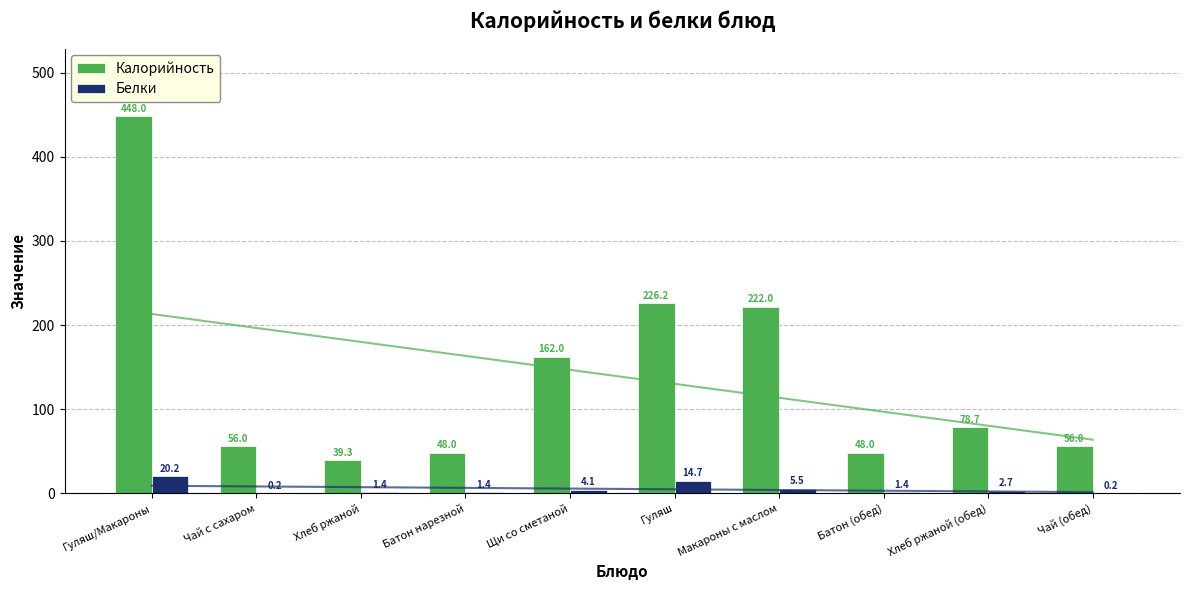

Rank the series at Батон (обед) from highest to lowest value.

Калорийность, Белки